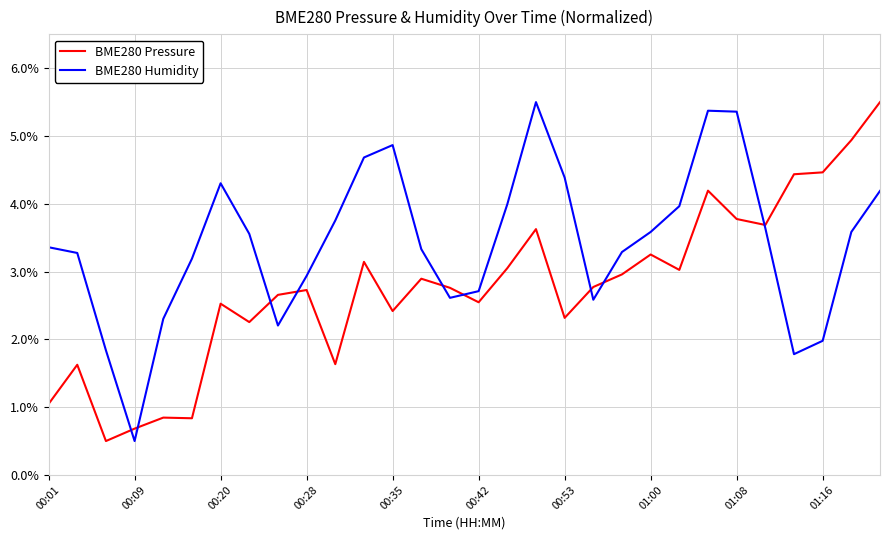

Which series has the largest total across all categories?

BME280 Humidity